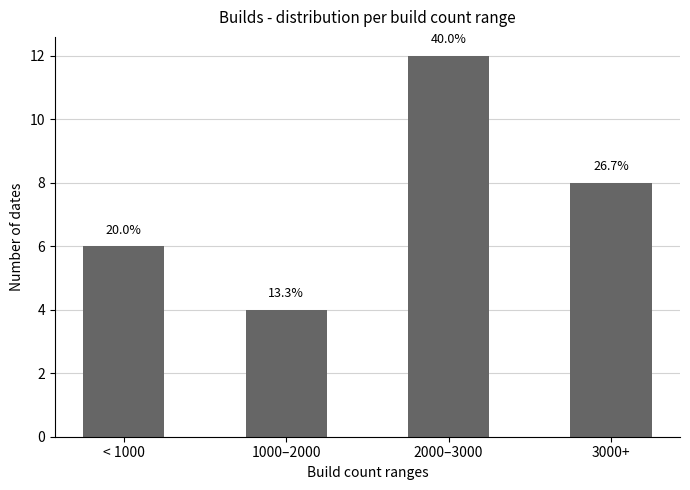

Which has a higher value, 2000–3000 or 1000–2000?

2000–3000